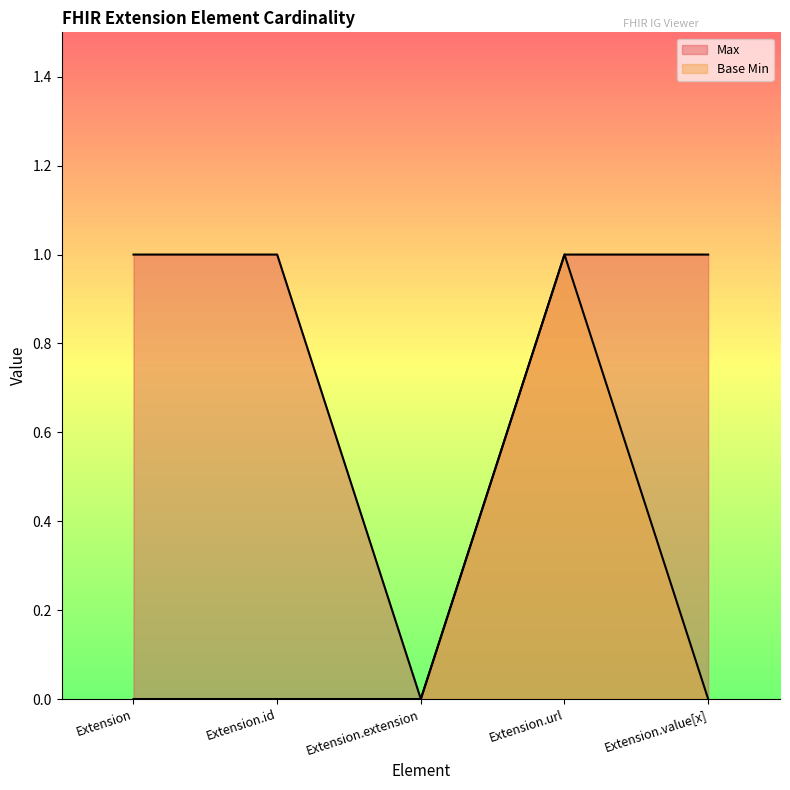

True or false: Max and Base Min cross at least once.

False